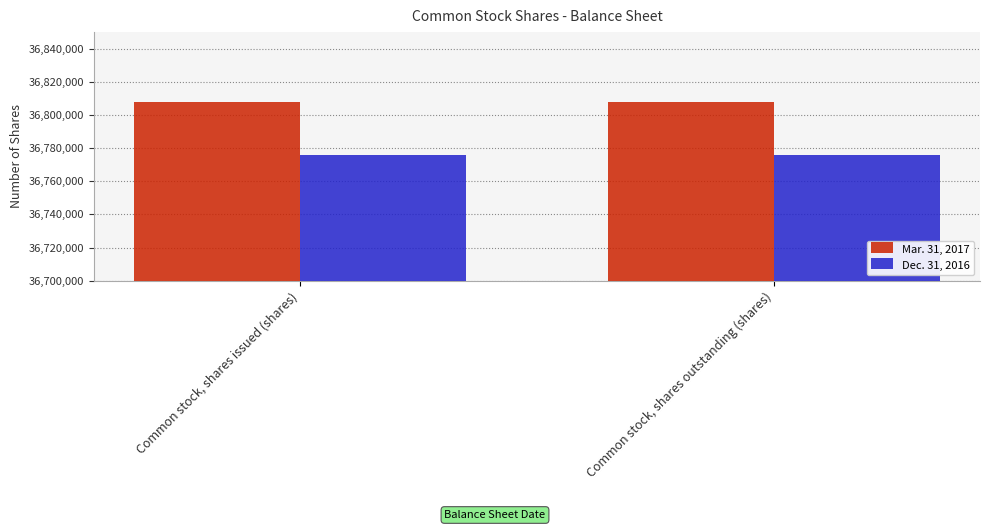

How many categories are shown in the chart?

2